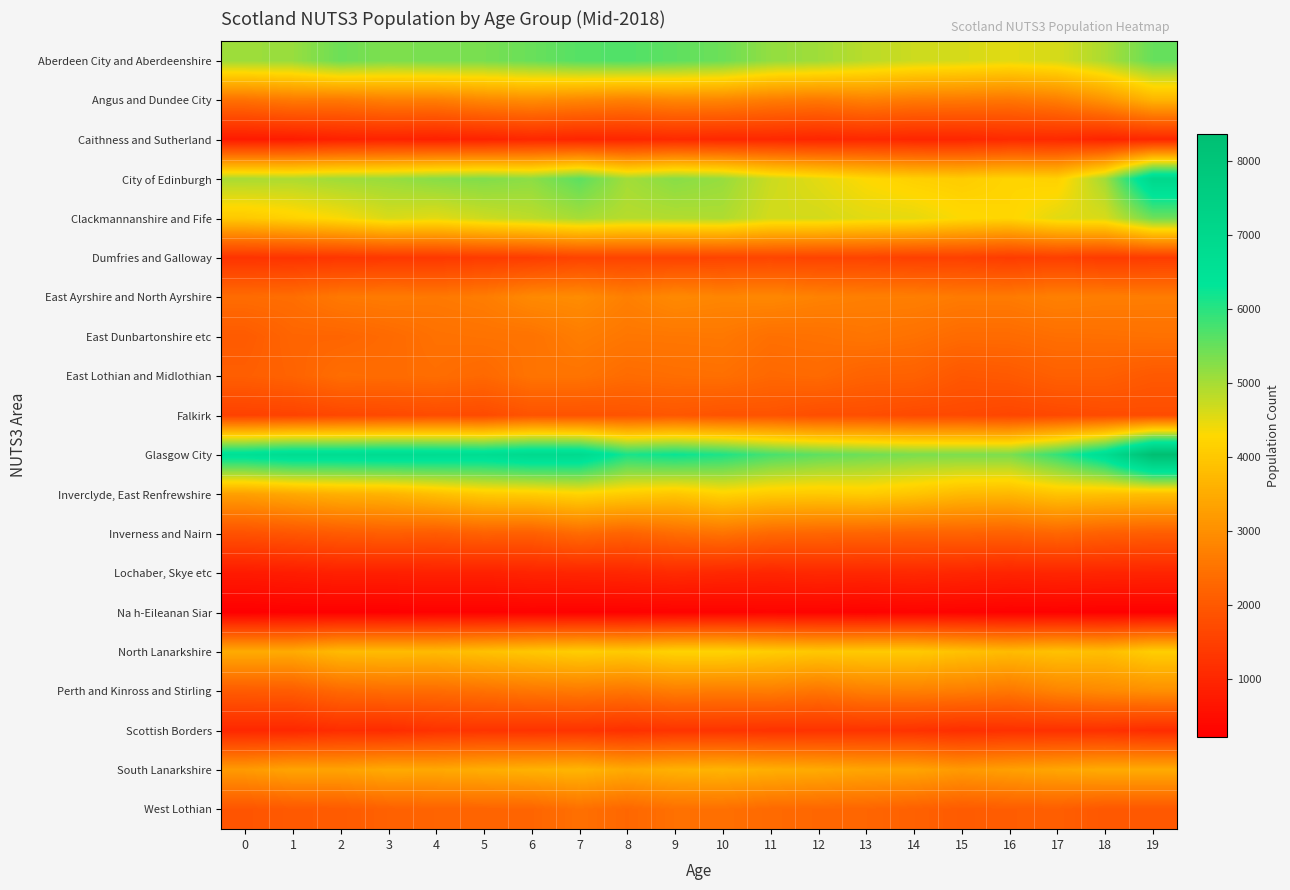

What is the difference between the highest and lowest values at 8?

5857